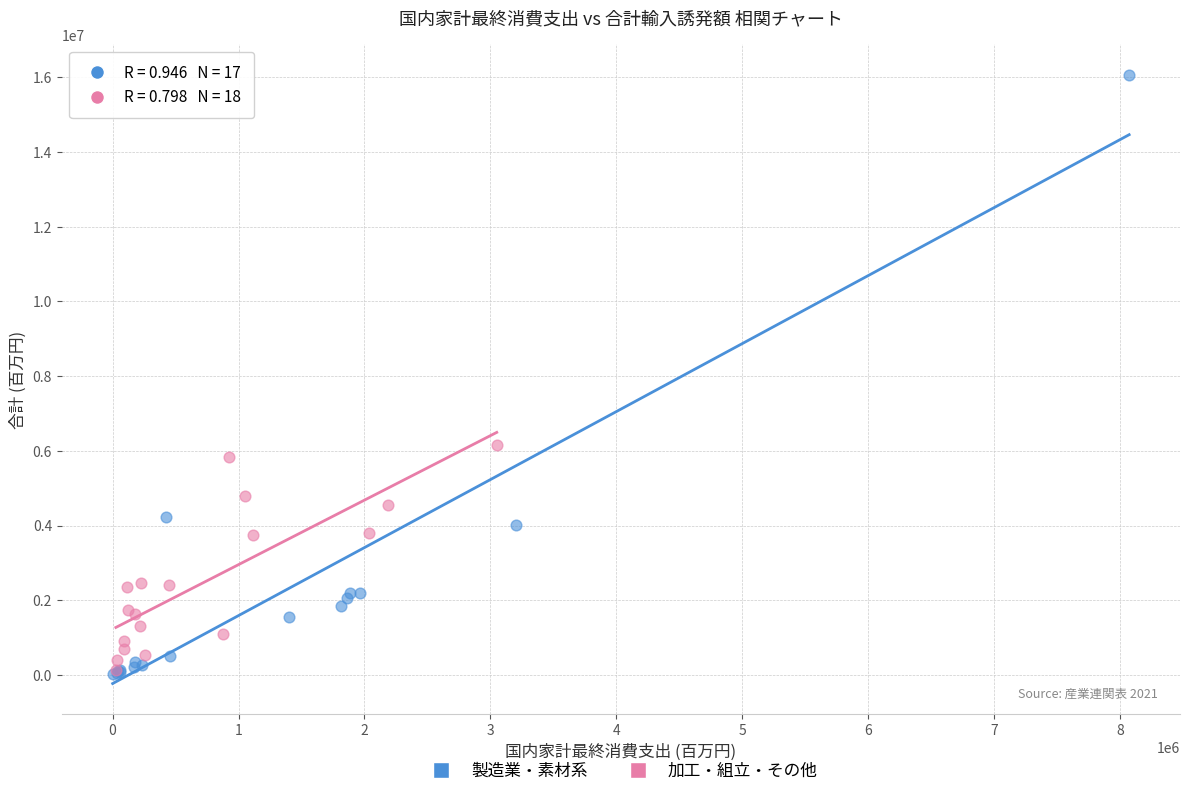

Which series has the widest spread of Y values?

製造業・素材系